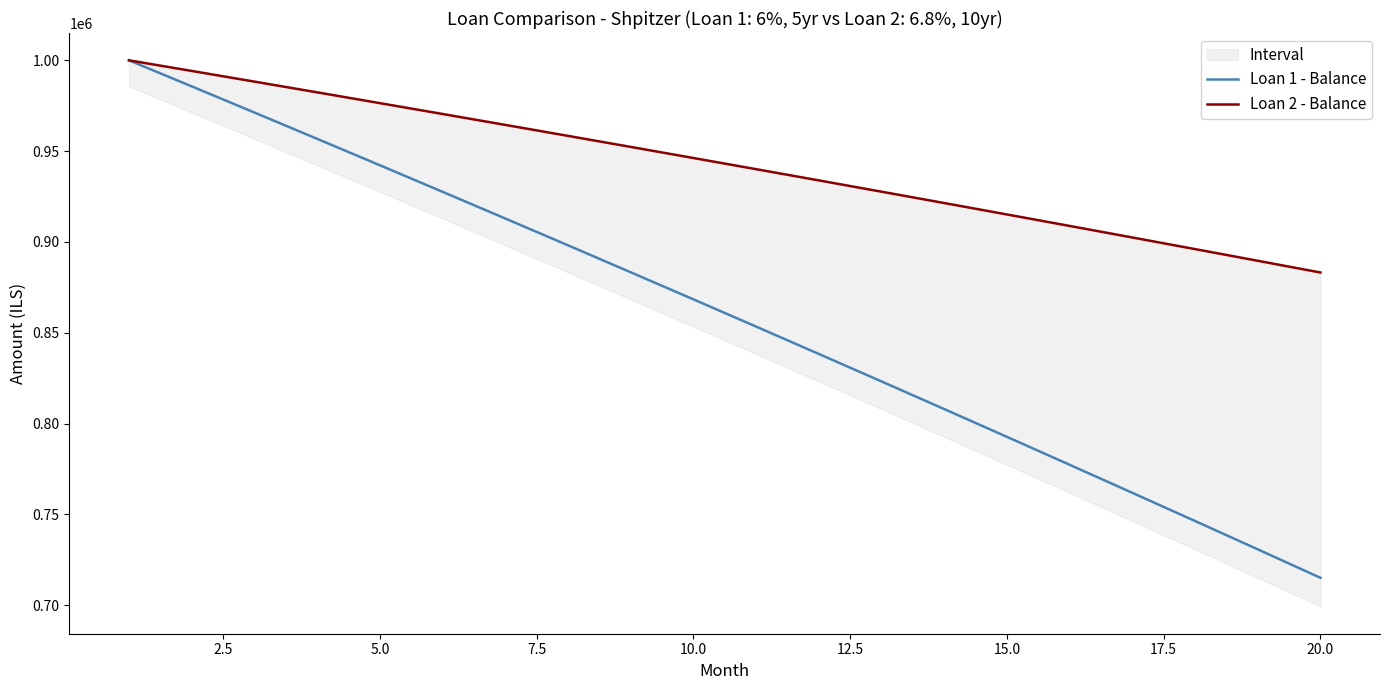

How many data points in Loan 1 - Balance are less than 868394?

10